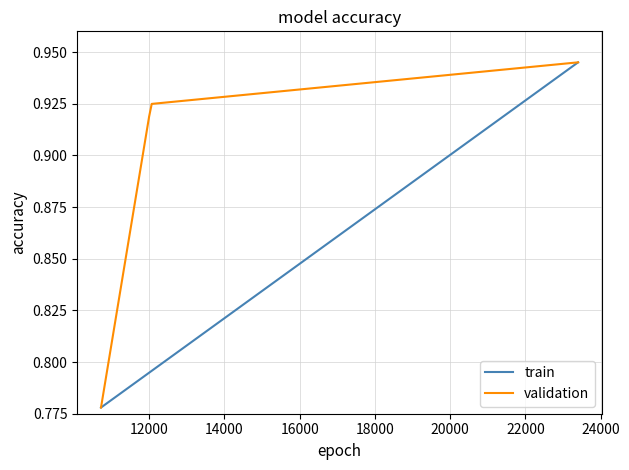

Which series has the largest total across all categories?

validation